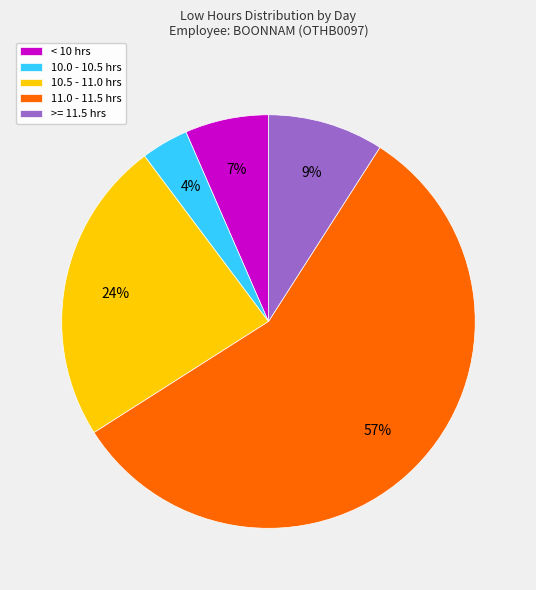

Rank the categories by value from lowest to highest.

10.0 - 10.5 hrs, < 10 hrs, >= 11.5 hrs, 10.5 - 11.0 hrs, 11.0 - 11.5 hrs